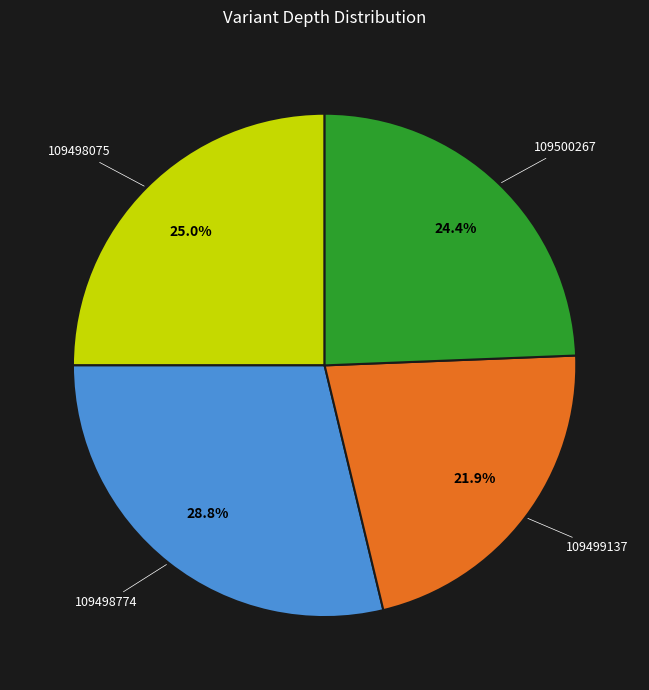

To the nearest percent, what is the difference between the 109498075 and 109498774 slice percentages?

4%